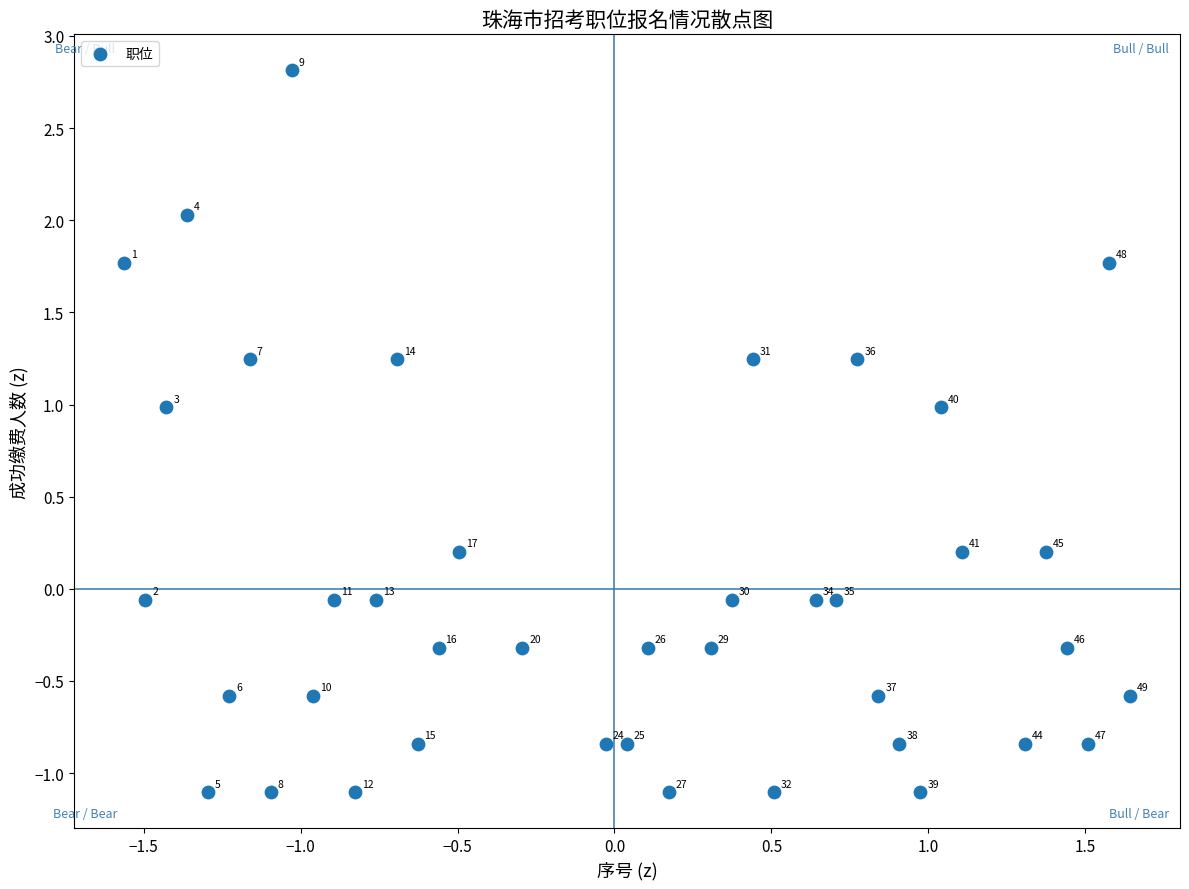

What is the range of X values (max minus min)?

3.2